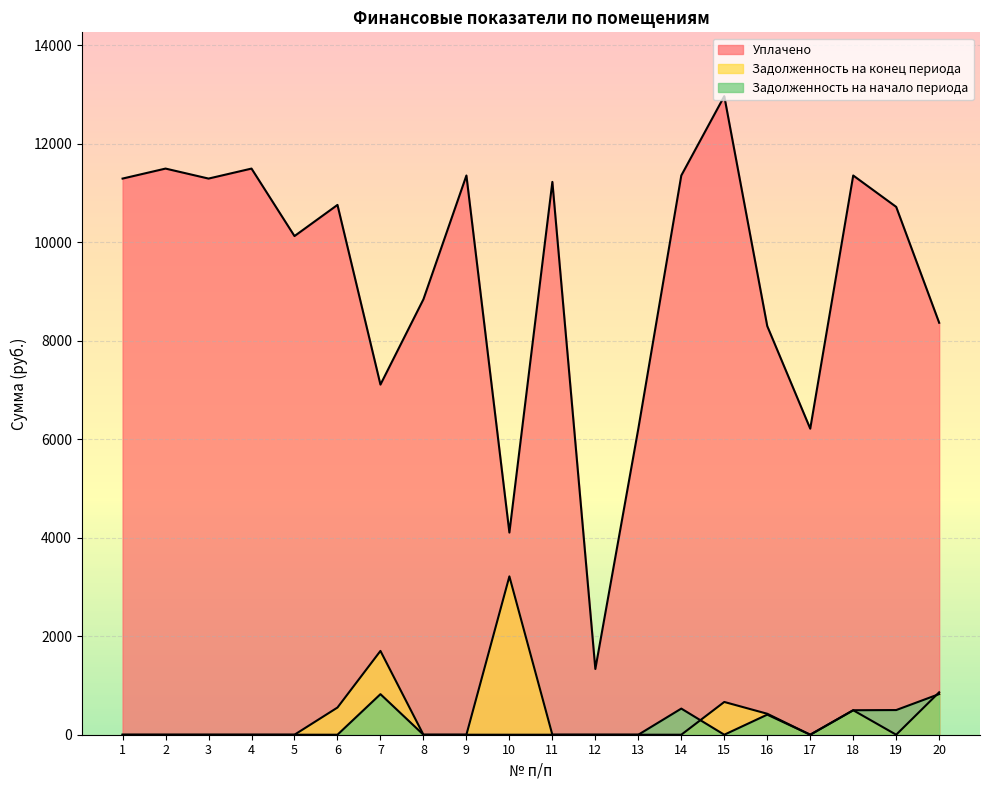

True or false: Уплачено has more than 0 points higher than both neighbors.

True